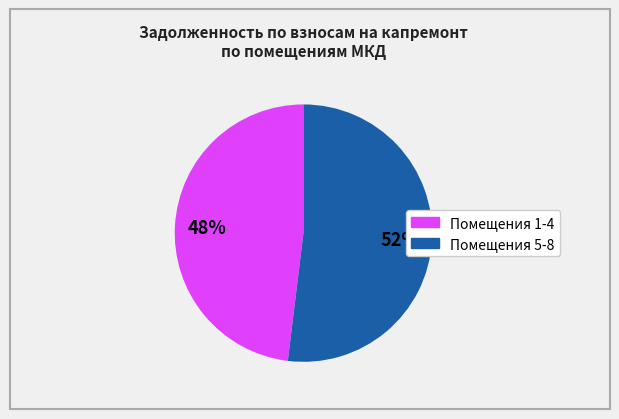

Does any single category account for the majority?

Yes